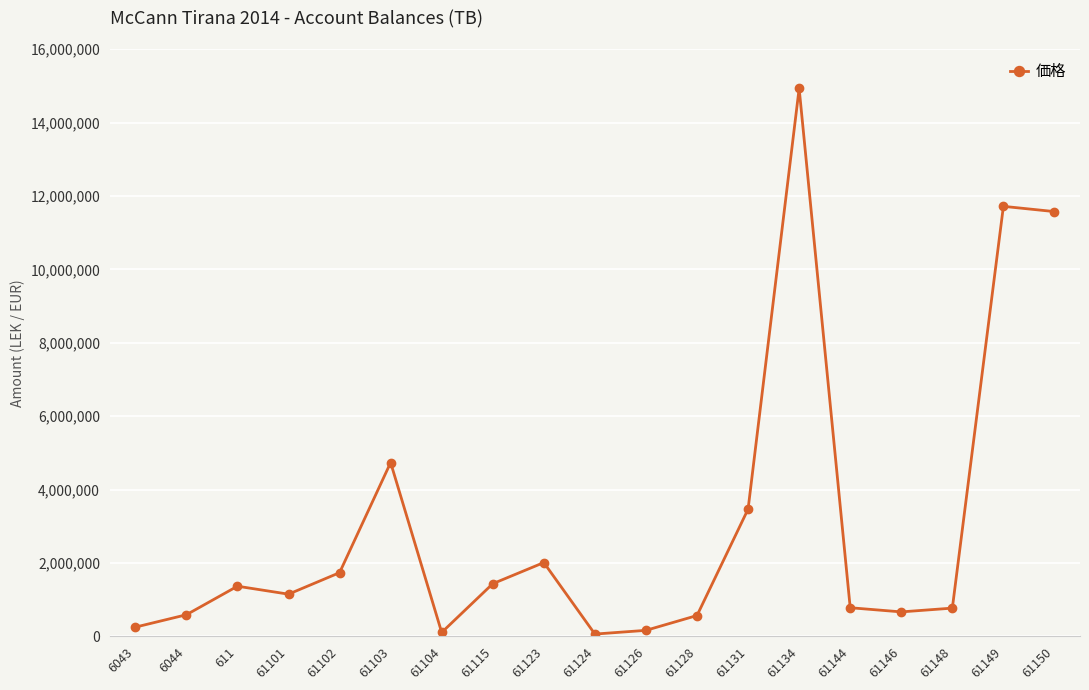

Is it true that the value at 61144 is 779642.1?

True